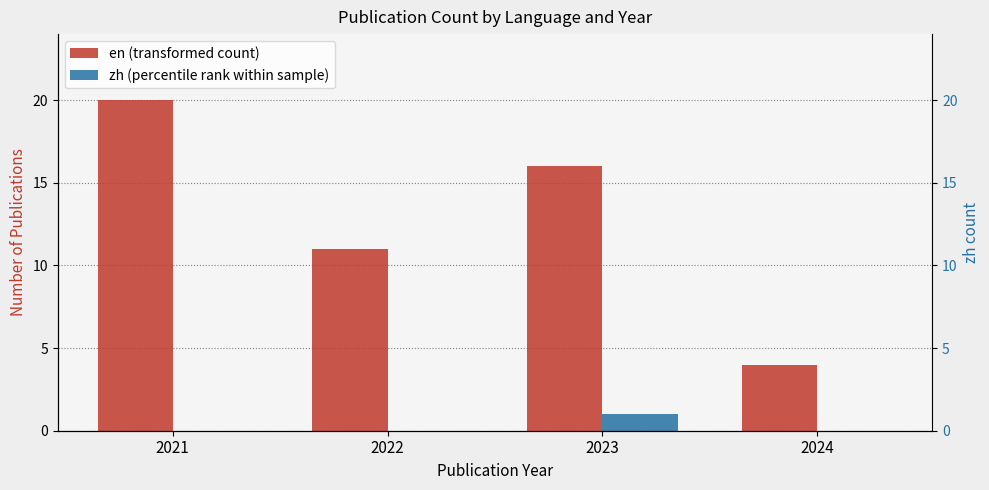

At which label is en closest to 12?

2022